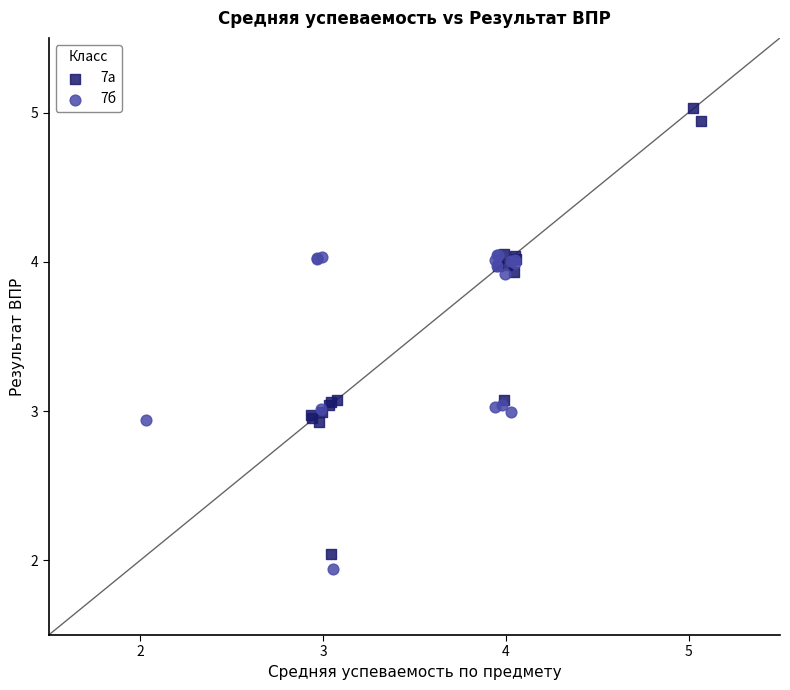

What are all the series names shown in the legend?

7а, 7б